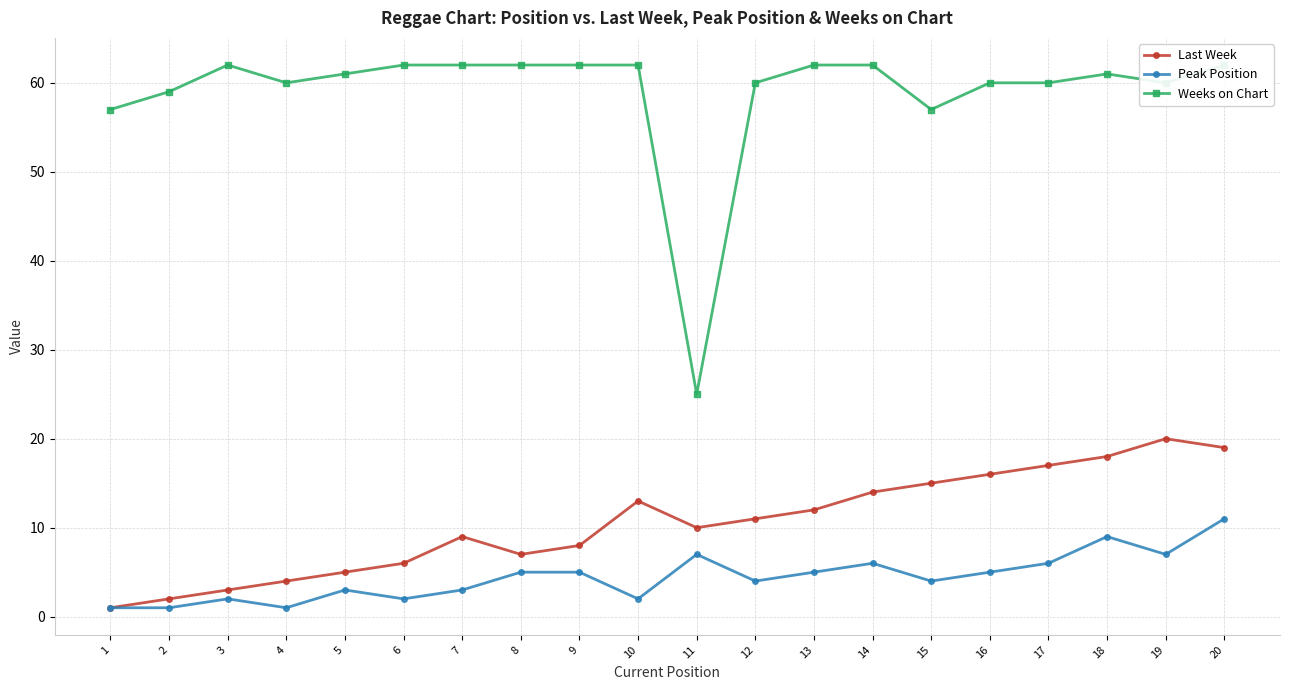

What is the highest value of the Weeks on Chart series?

62